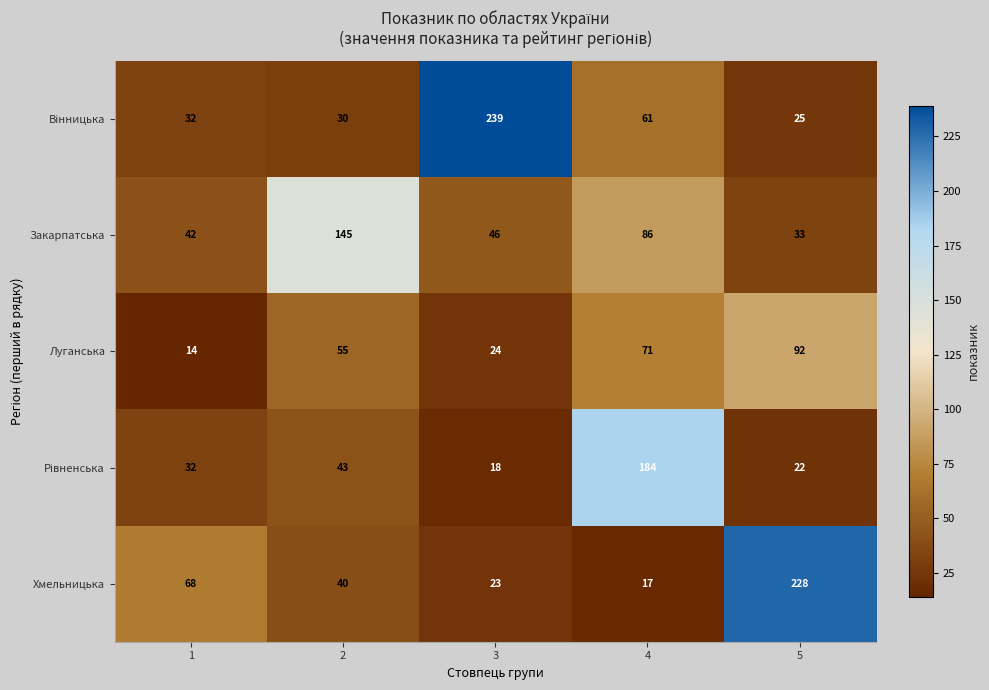

List the labels in order of Хмельницька value, largest first.

5, 1, 2, 3, 4